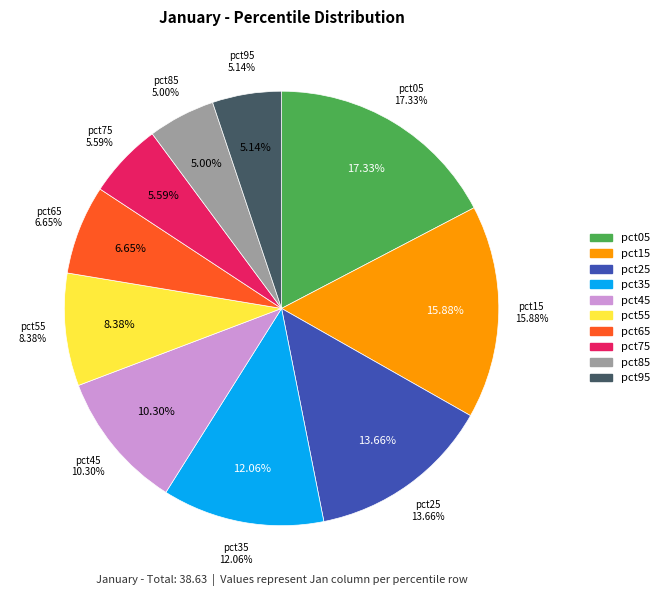

Does pct35 account for over 50% of the chart?

No